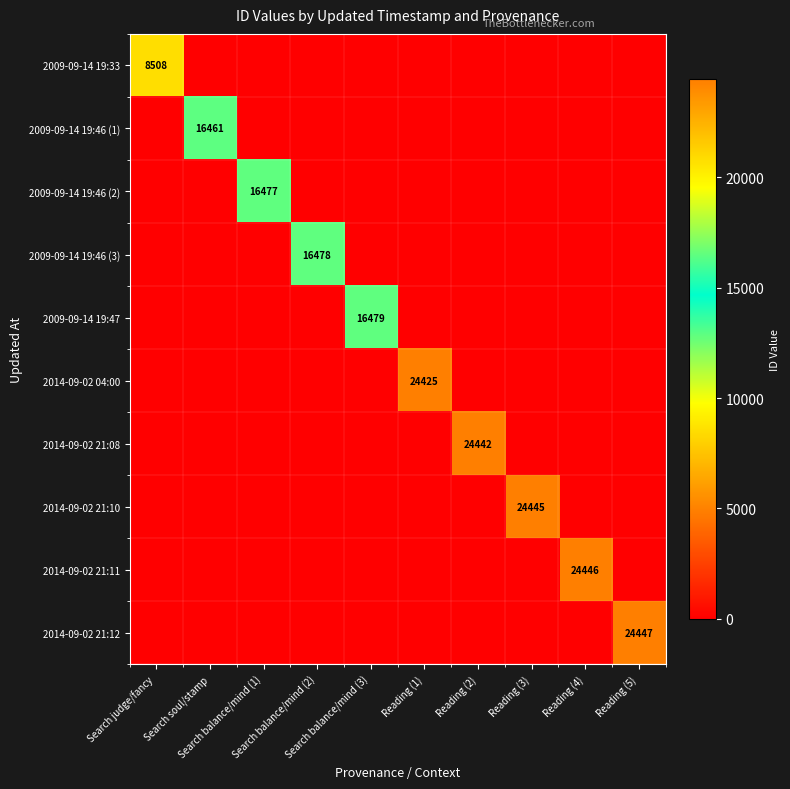

Count the number of data series in this chart.

10